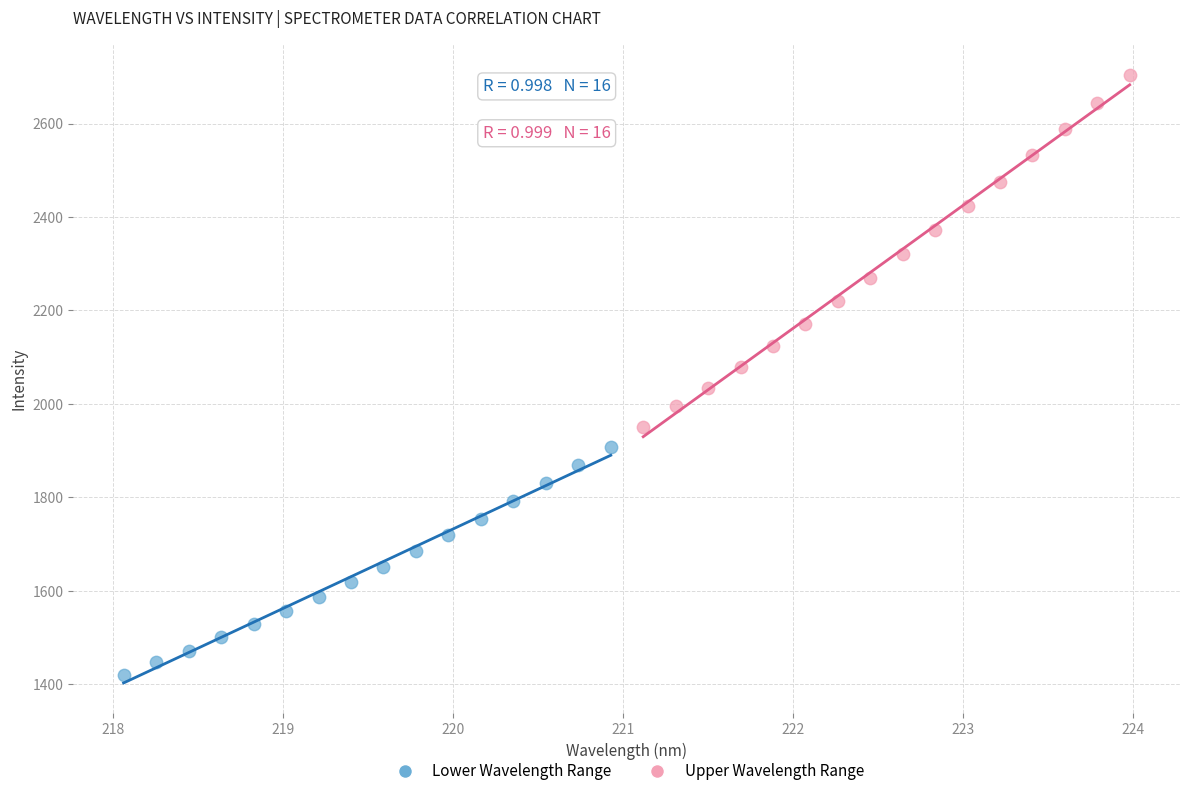

Which series has the widest spread of Y values?

Upper Wavelength Range